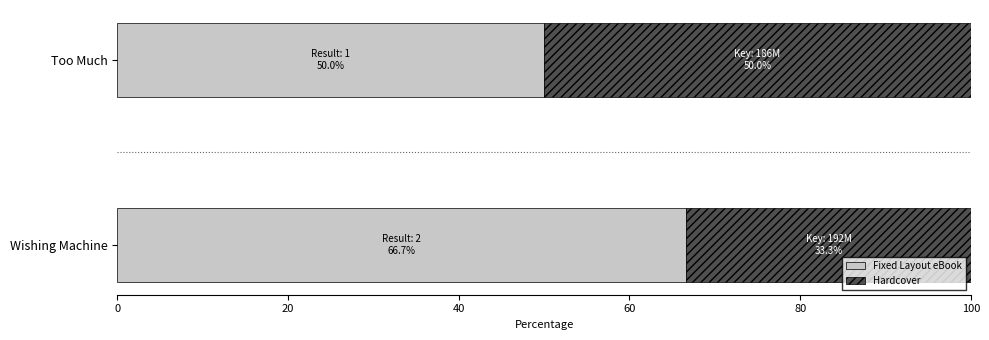

What are all the series names shown in the legend?

Fixed Layout eBook, Hardcover